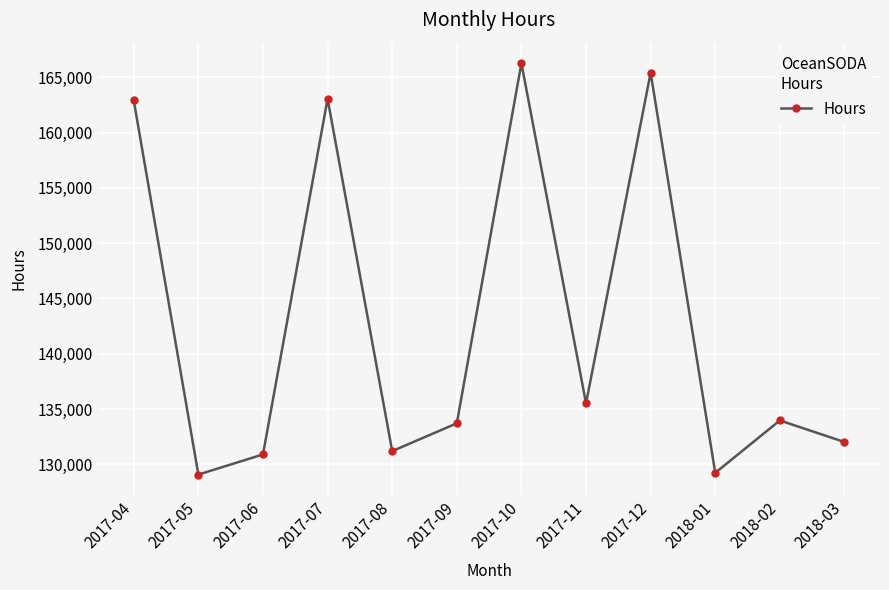

What is the value of the 6th point from the left?

133718.0